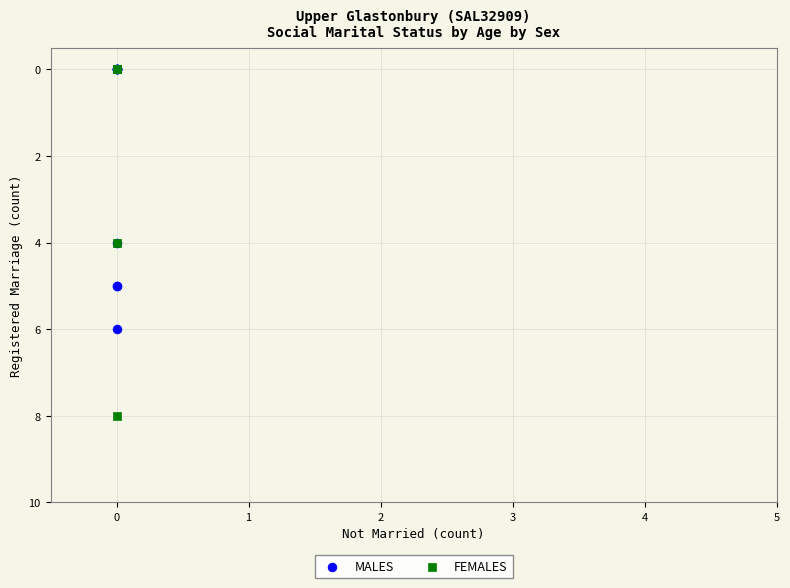

What are all the series names shown in the legend?

MALES, FEMALES